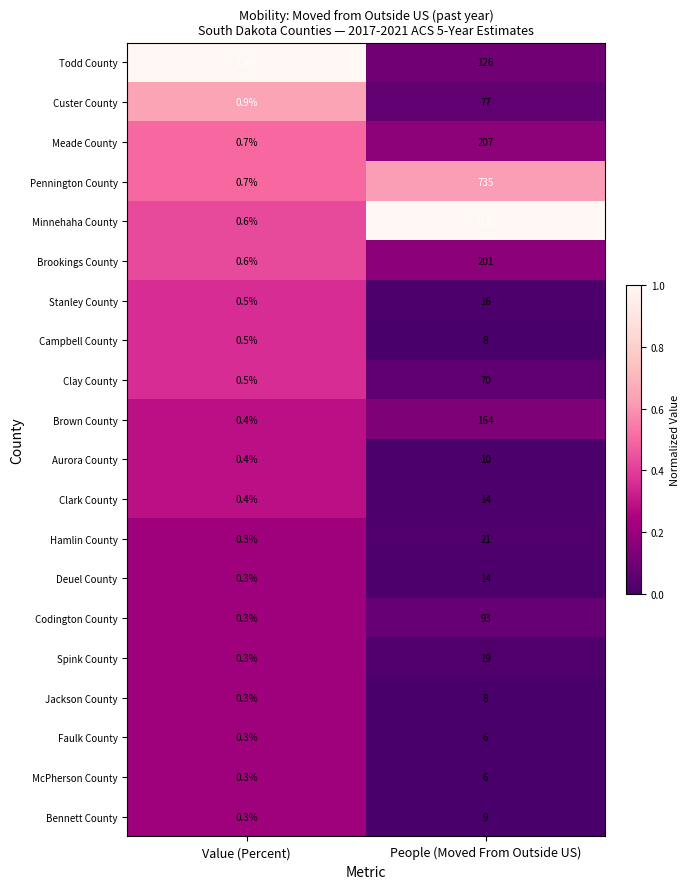

The Todd County series shows 1.4 at Value (Percent). True or false?

True